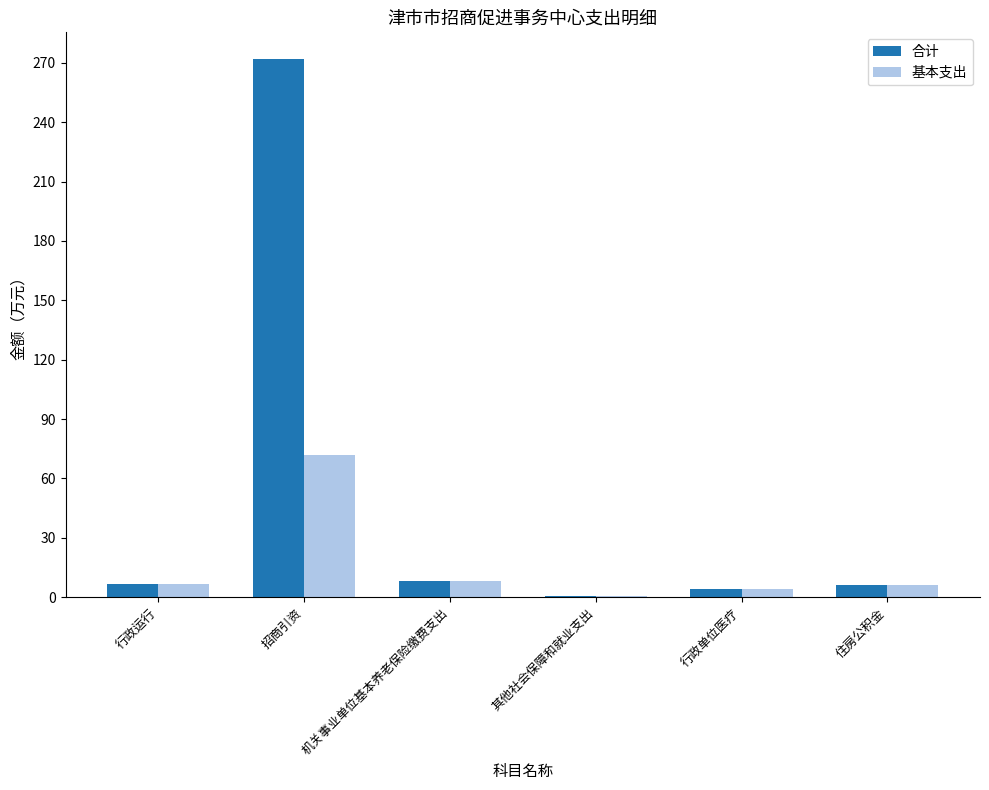

At which label does 合计 first exceed 6?

行政运行